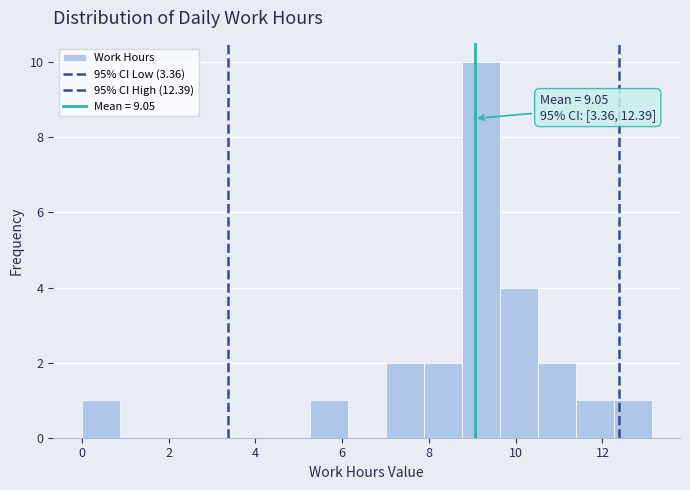

Over which range of the x-axis is the bar tallest?

8.8 to 9.6